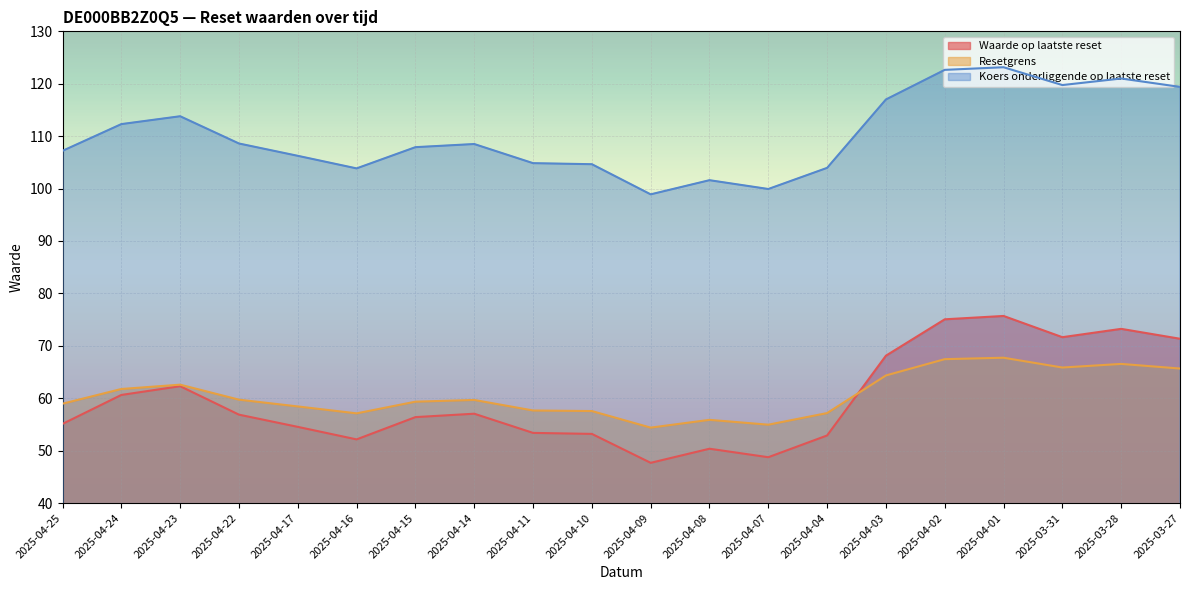

How many series are shown in this chart?

3